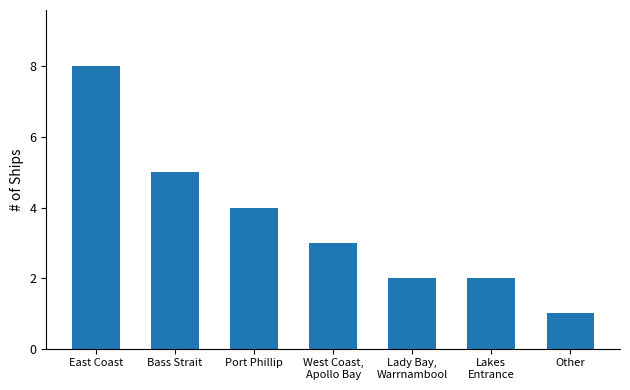

Is it true that the value at Port Phillip is 4?

True